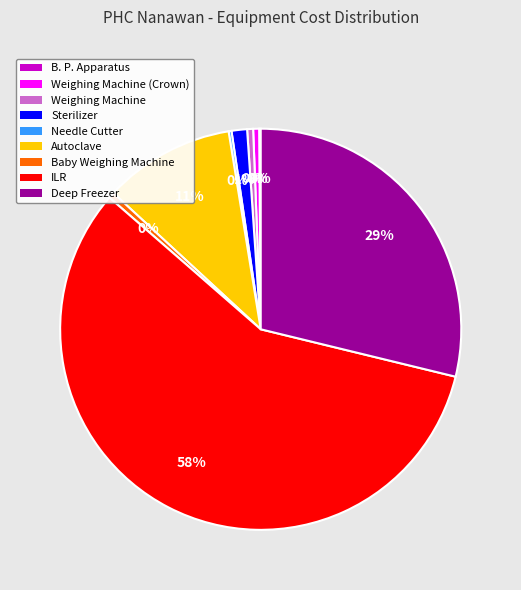

True or false: Weighing Machine (Crown) accounts for 0% of the total.

True